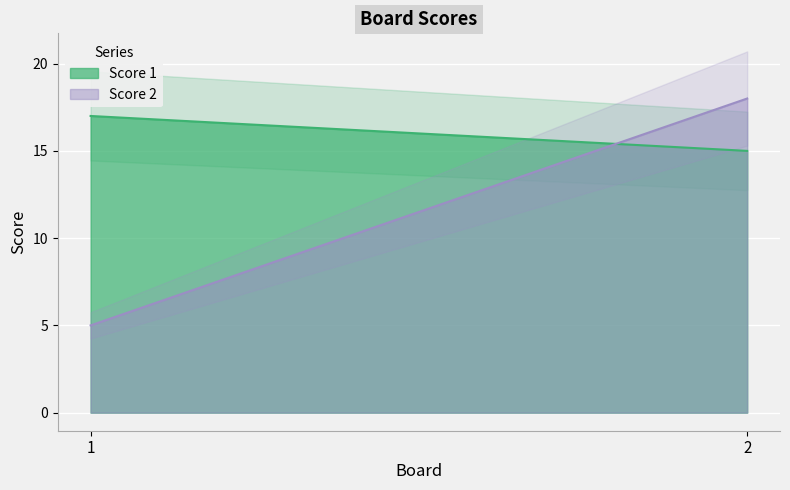

Reading left to right, what are all the values shown in this chart?

Score 1: 17	15
Score 2: 5	18